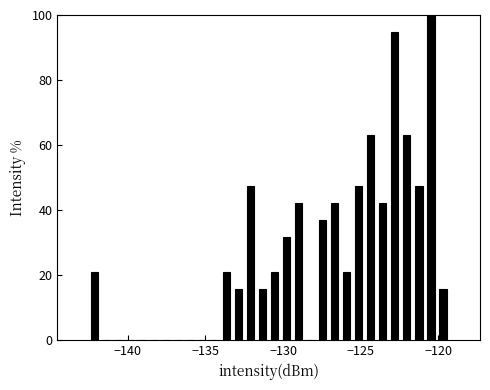

Around what value on the x-axis is the tallest bar? Give the approximate position of its centre, as read against the axis.

-120.5